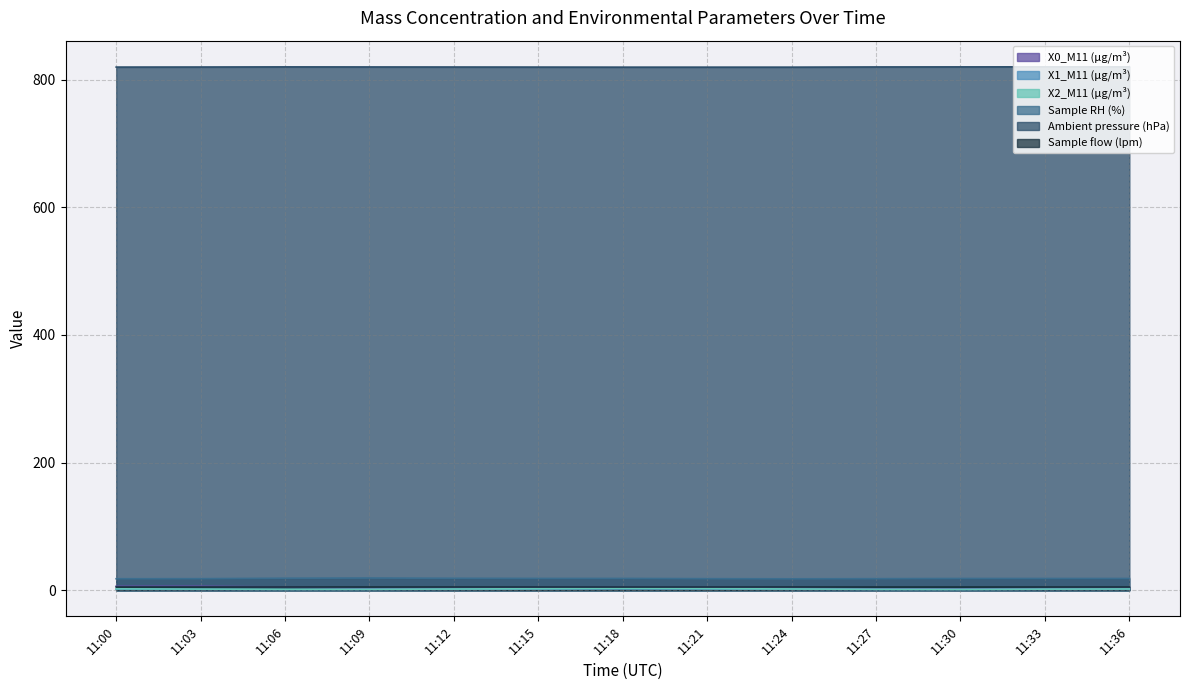

At which category is the sum across all series the highest?

11:18